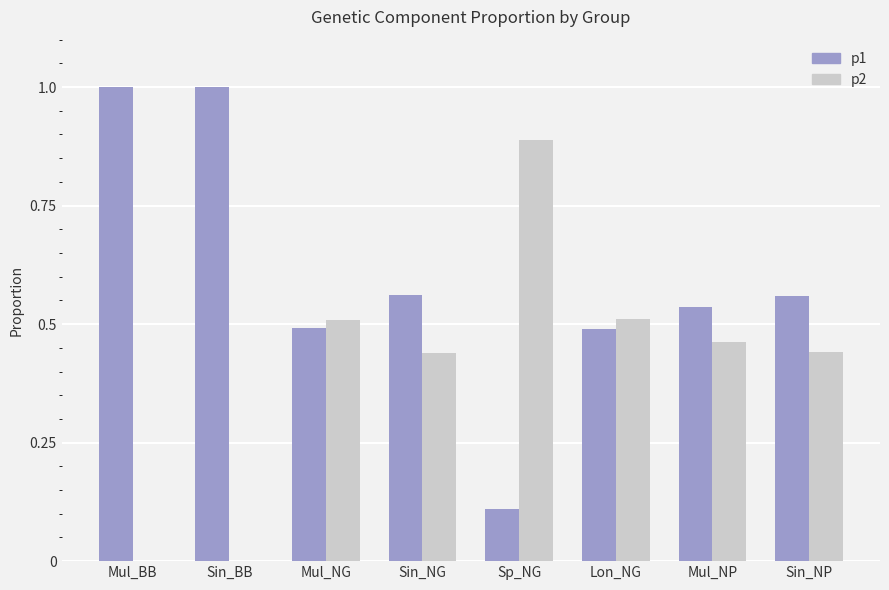

What is the sum of all p2 values?

3.3